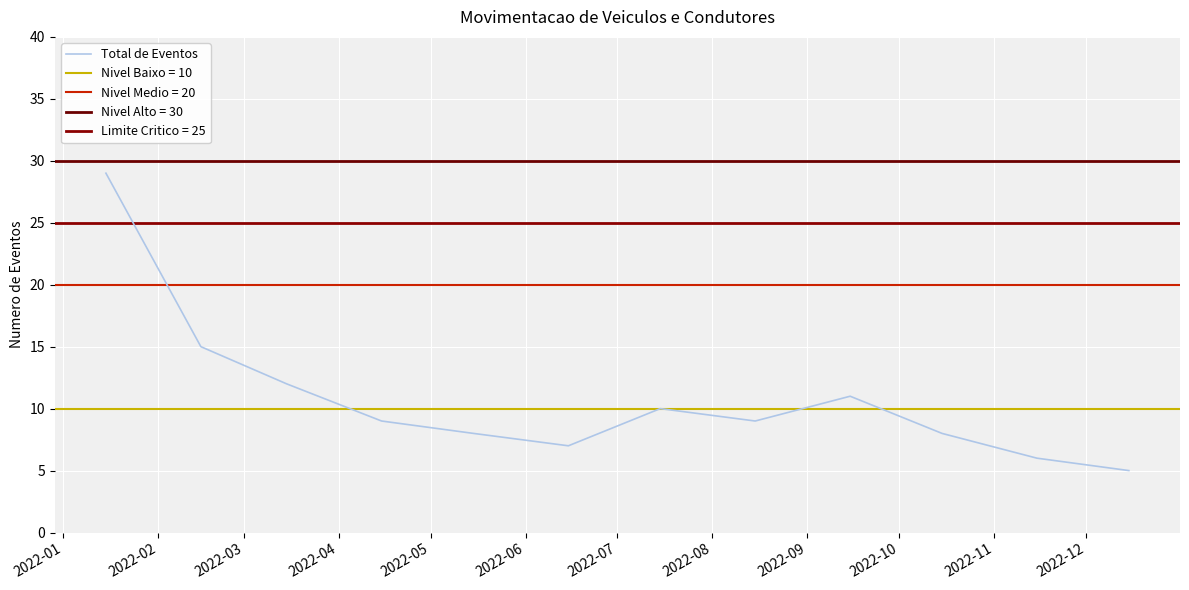

What is the minimum value for Total de Eventos?

5